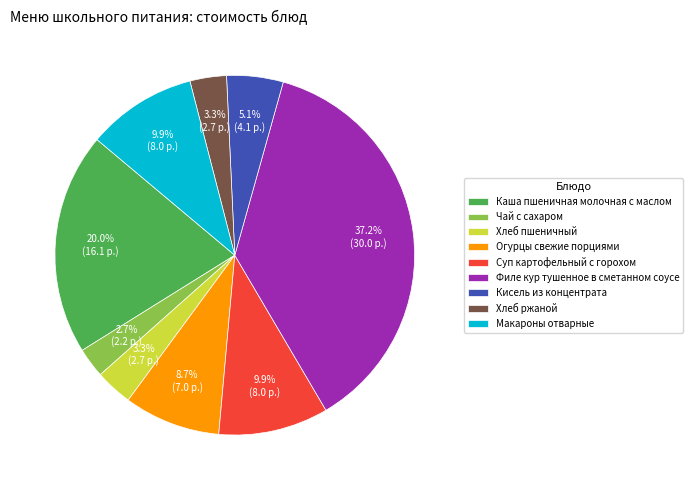

How much of the chart is everything except Огурцы свежие порциями?

91.3%